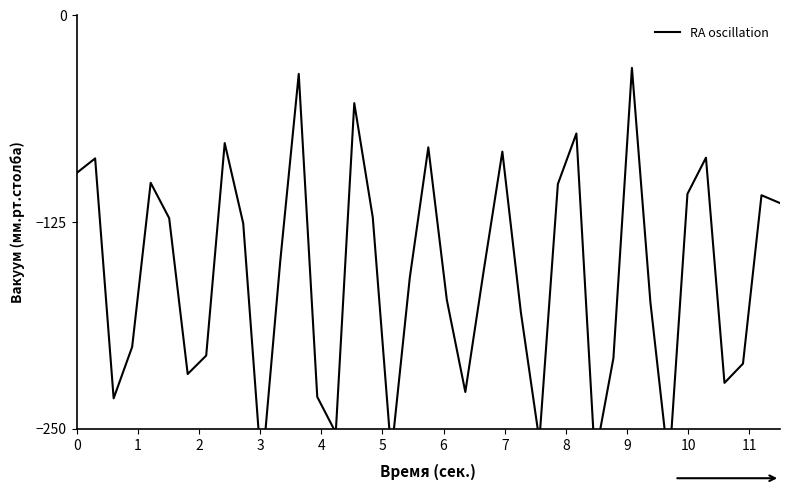

At which category does the data reach its first local peak?

1